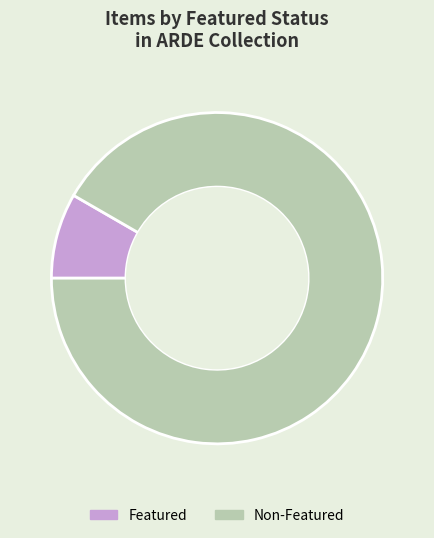

Count the number of slices in the pie.

2